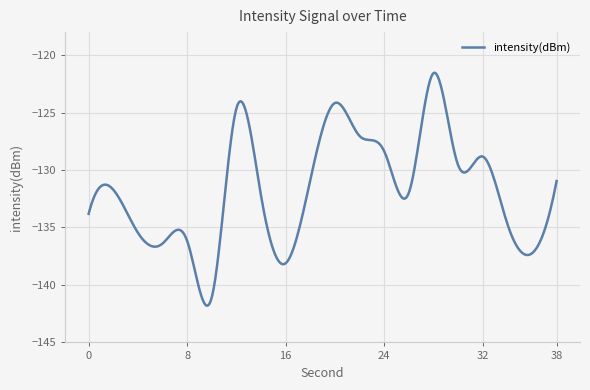

What is the maximum value shown in the chart?

-121.5